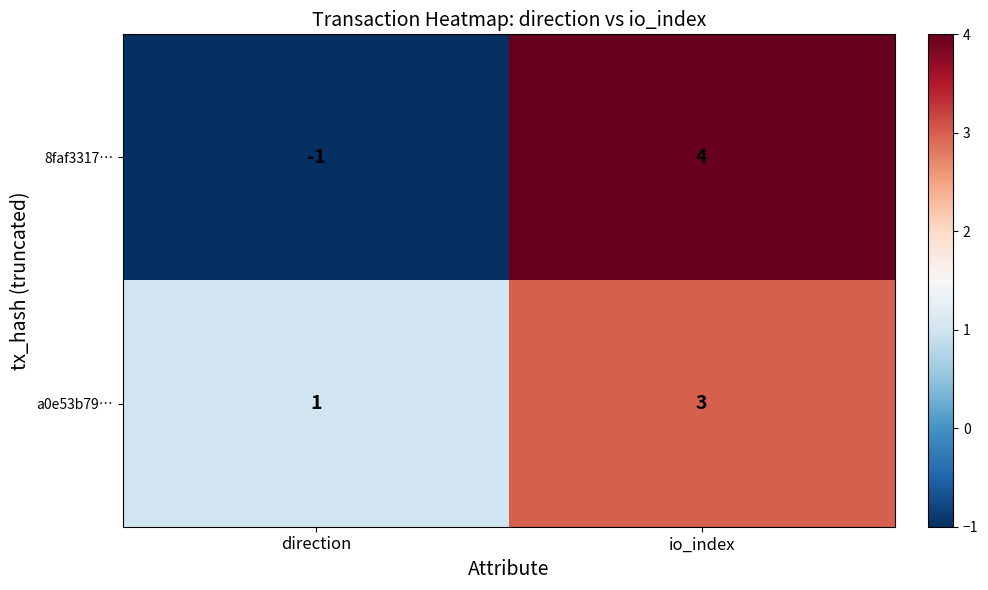

At which label does 8faf3317… reach its minimum?

direction